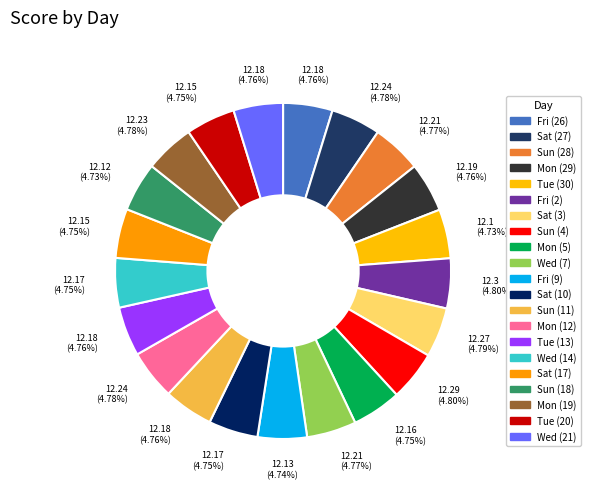

Rank the categories by value from lowest to highest.

Tue (30), Sun (18), Fri (9), Sat (17), Tue (20), Mon (5), Sat (10), Wed (14), Fri (26), Sun (11), Tue (13), Wed (21), Mon (29), Sun (28), Wed (7), Mon (19), Sat (27), Mon (12), Sat (3), Sun (4), Fri (2)